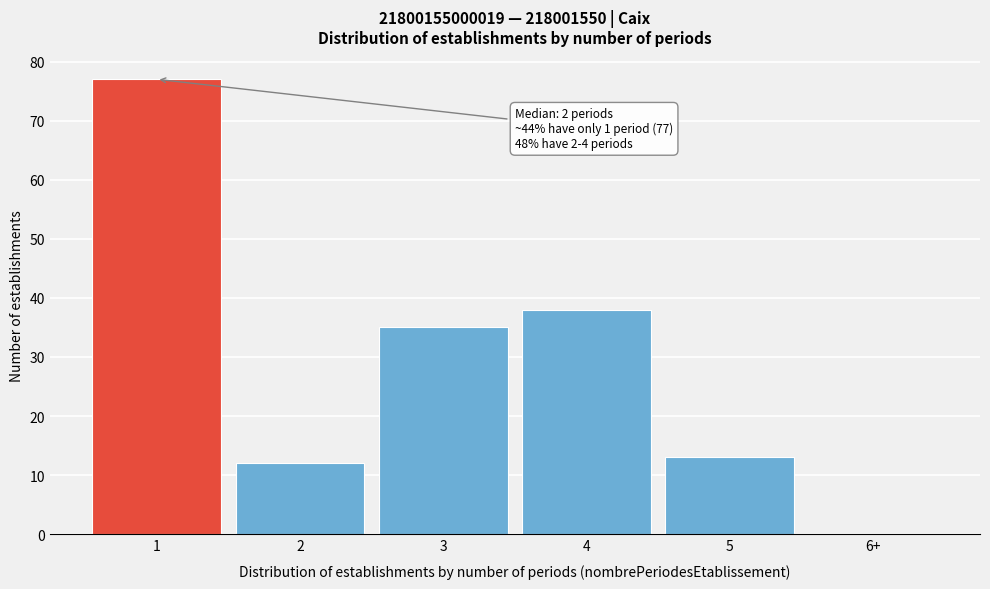

Reading left to right, extract all data points from this chart.

1=77	2=12	3=35	4=38	5=13	6+=0